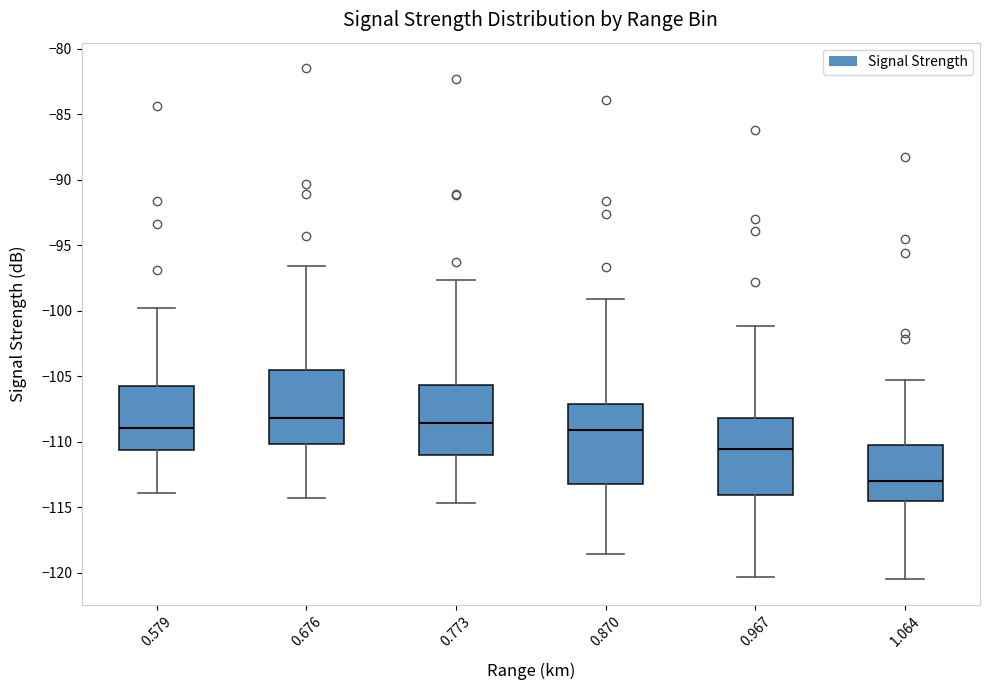

Reading left to right, read every box against the y-axis: the position of its median line, the range the box covers, and the ends of its whiskers. The values are not printed on the chart, so give them approximately, as read against the axis.

0.579: median -109.0, box -110.5 to -106.0, whiskers -114.0 to -100.0
0.676: median -108.0, box -110.0 to -104.5, whiskers -114.5 to -96.5
0.773: median -108.5, box -111.0 to -105.5, whiskers -114.5 to -97.5
0.870: median -109.0, box -113.0 to -107.0, whiskers -118.5 to -99.0
0.967: median -110.5, box -114.0 to -108.0, whiskers -120.5 to -101.0
1.064: median -113.0, box -114.5 to -110.5, whiskers -120.5 to -105.5